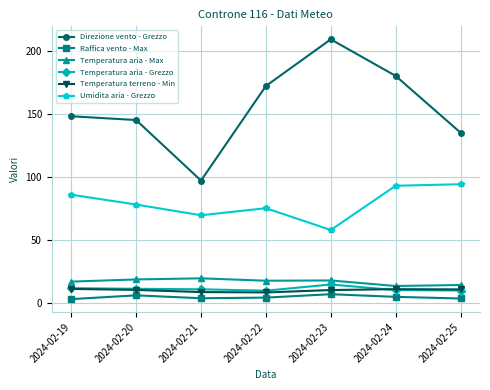

What is the sum of all Umidita aria - Grezzo values?

553.2